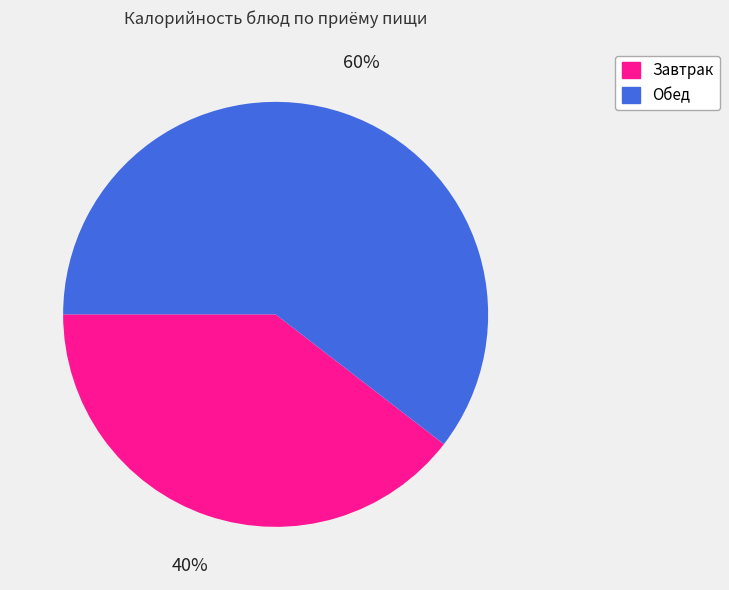

How many slices are in this pie chart?

2